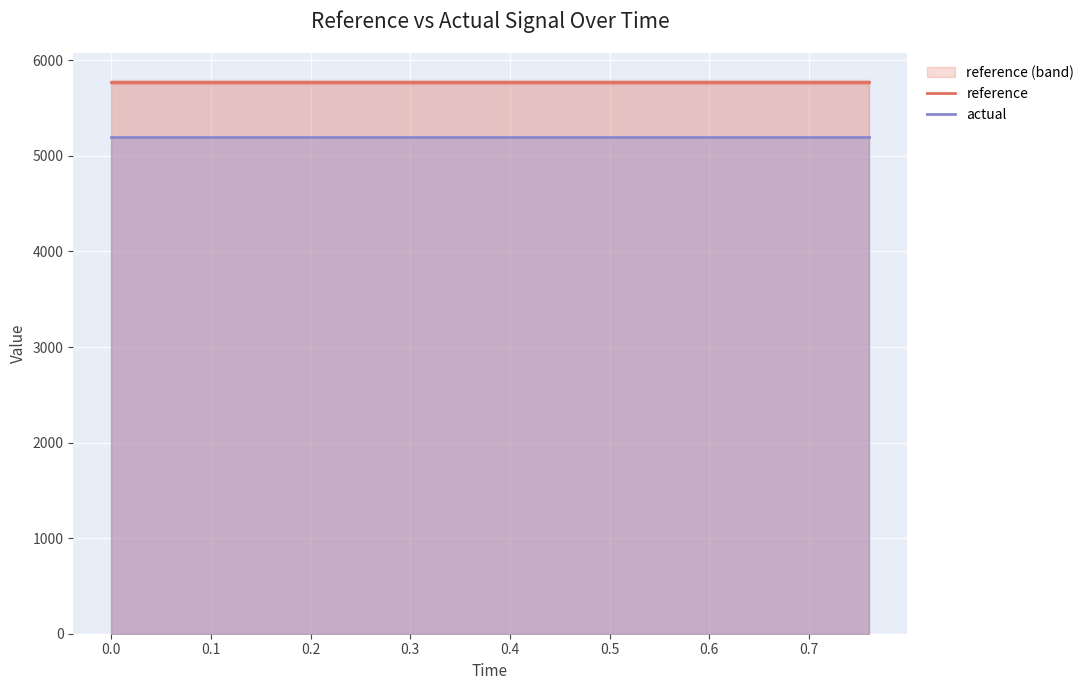

True or false: reference and actual intersect in this chart.

False